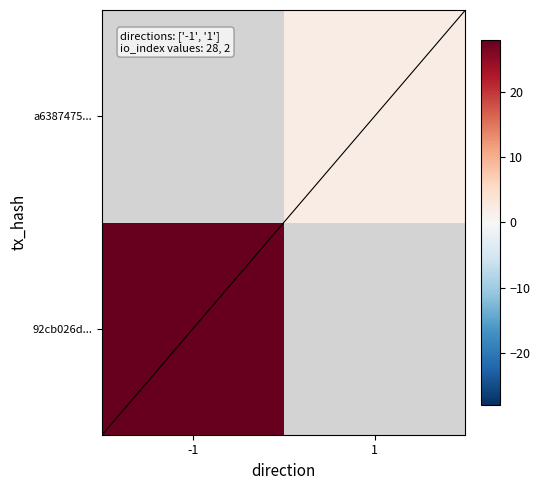

At how many categories does at least one series exceed 16?

1